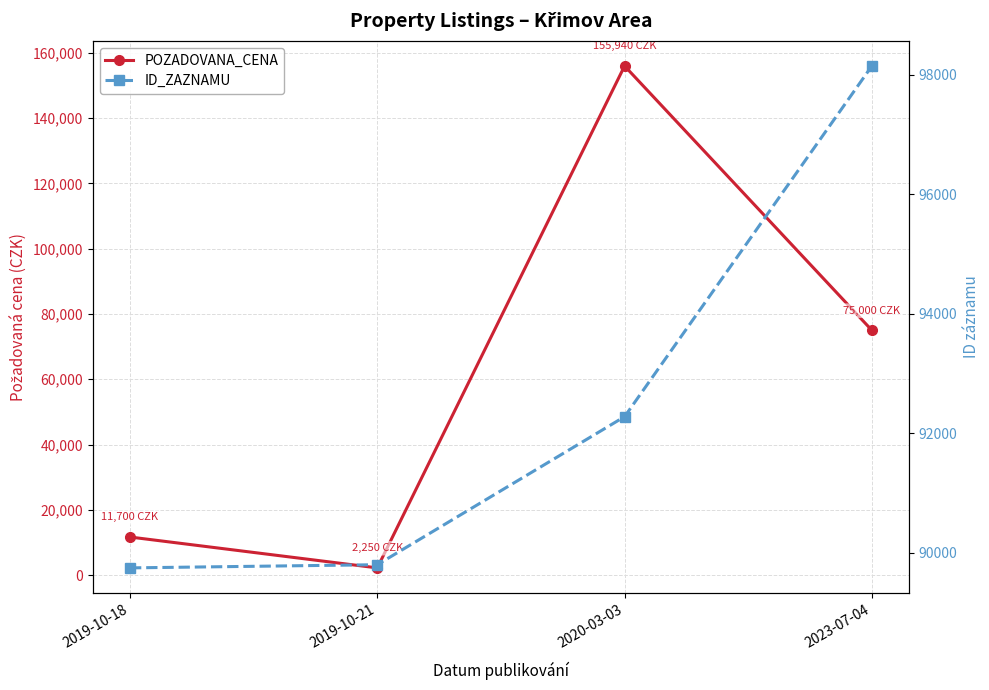

Is this an area chart (filled region under the line)?

No